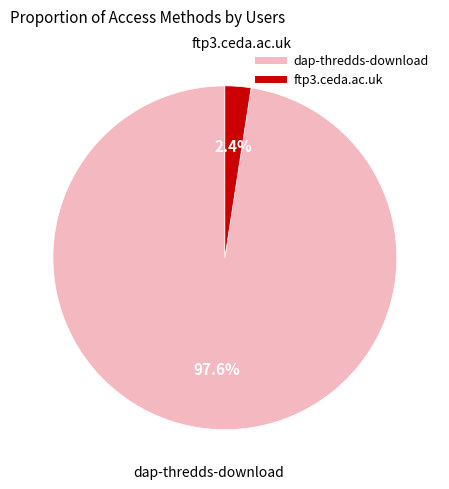

To the nearest percent, what is the average slice percentage?

50%